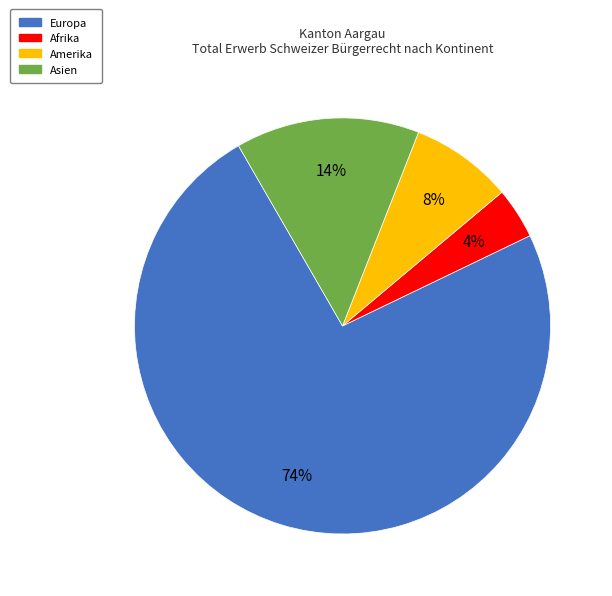

What percentage is the Amerika slice, to the nearest percent?

8%